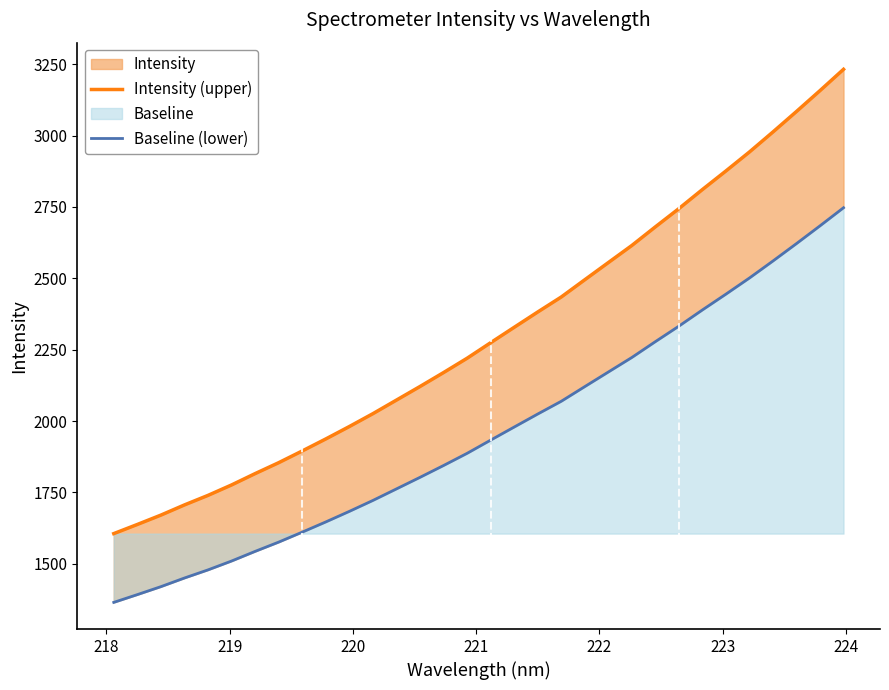

Which series has the widest spread of values?

Intensity (upper)